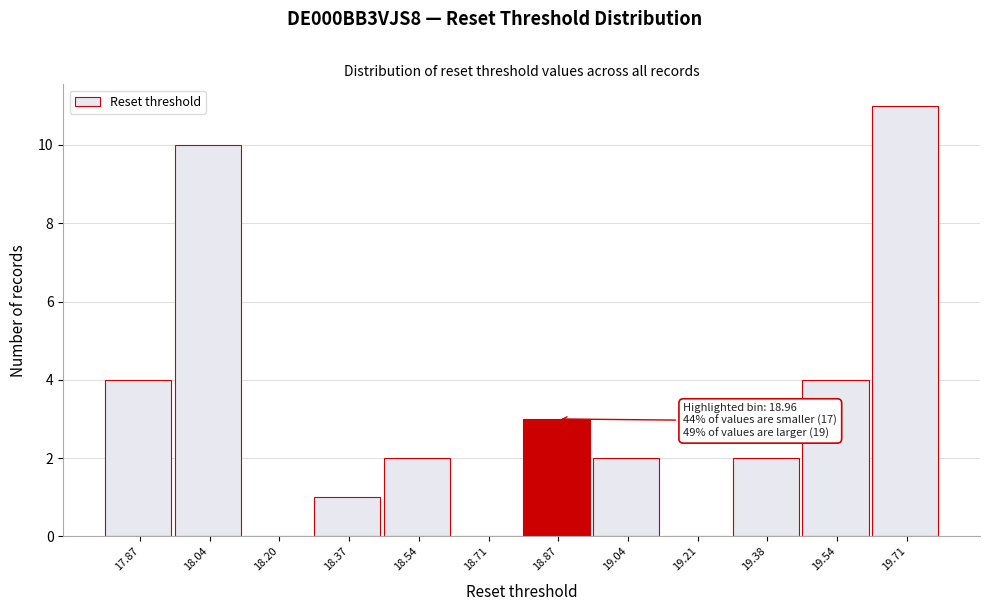

Reading left to right, what are all the values shown in this chart?

17.87=4	18.04=10	18.20=0	18.37=1	18.54=2	18.71=0	18.87=3	19.04=2	19.21=0	19.38=2	19.54=4	19.71=11